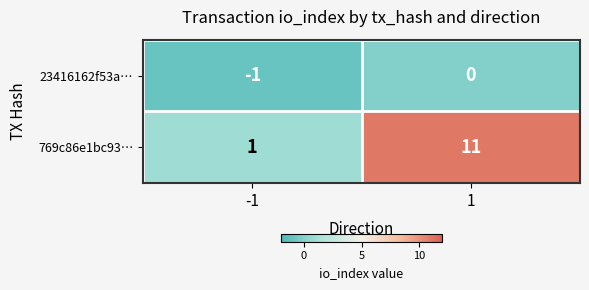

What is the highest value of the 769c86e1bc93… series?

11